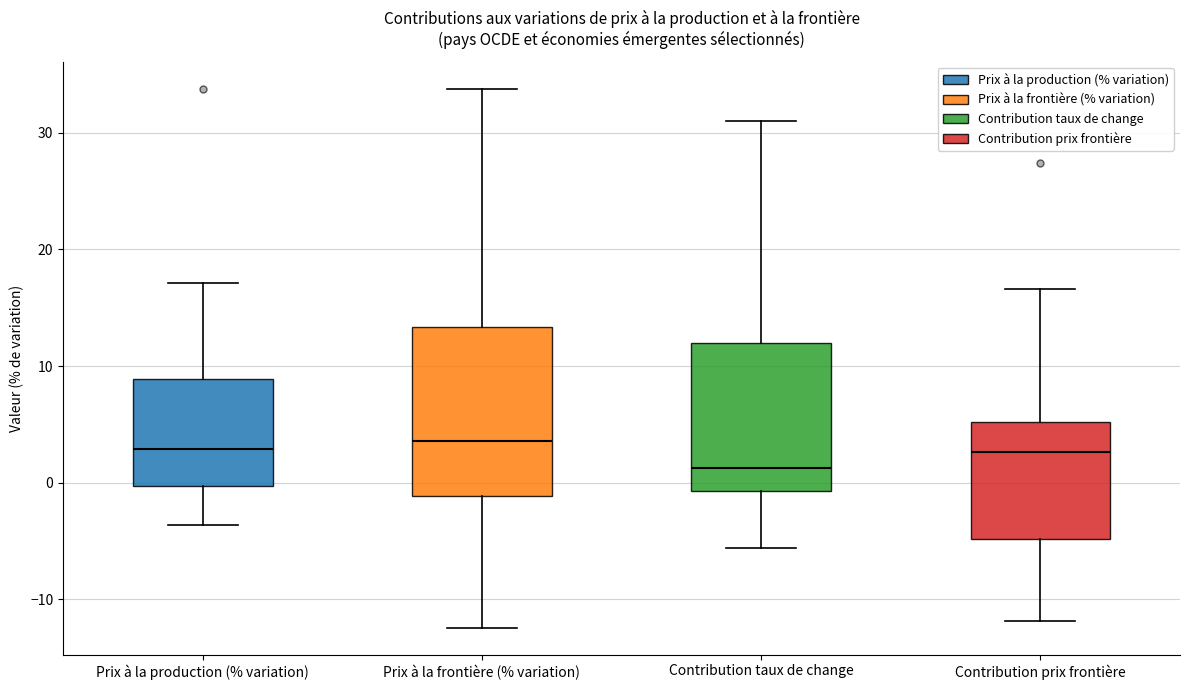

Where does the median line of the box for Prix à la frontière (% variation) sit on the y-axis? The values are not printed on the chart, so give them approximately, as read against the axis.

4